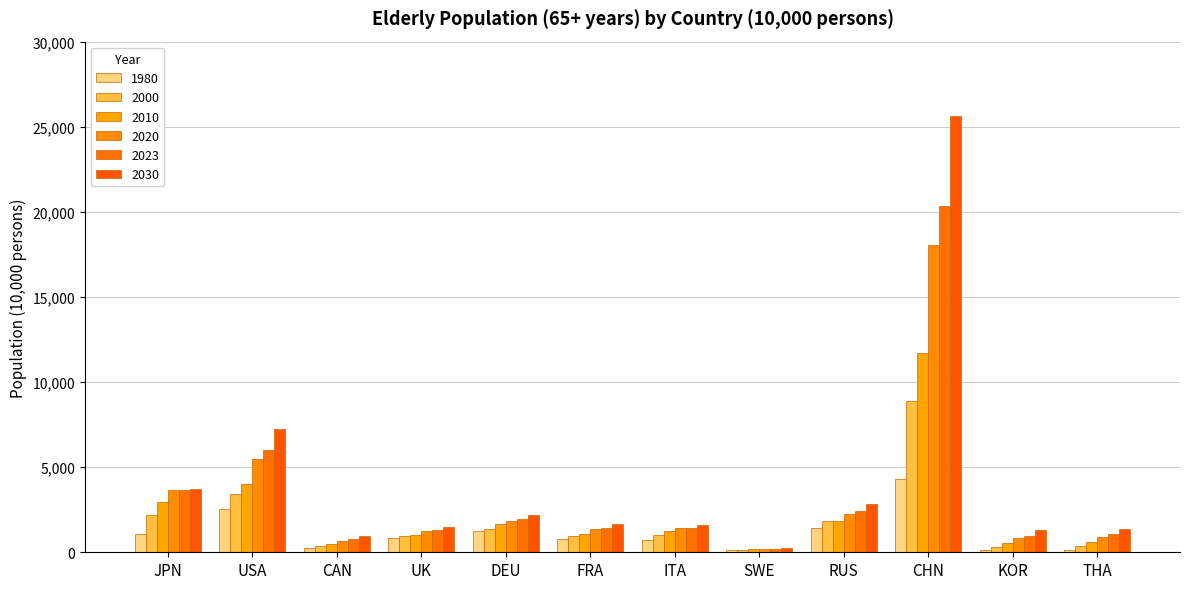

What is the maximum value shown in the chart?

25643